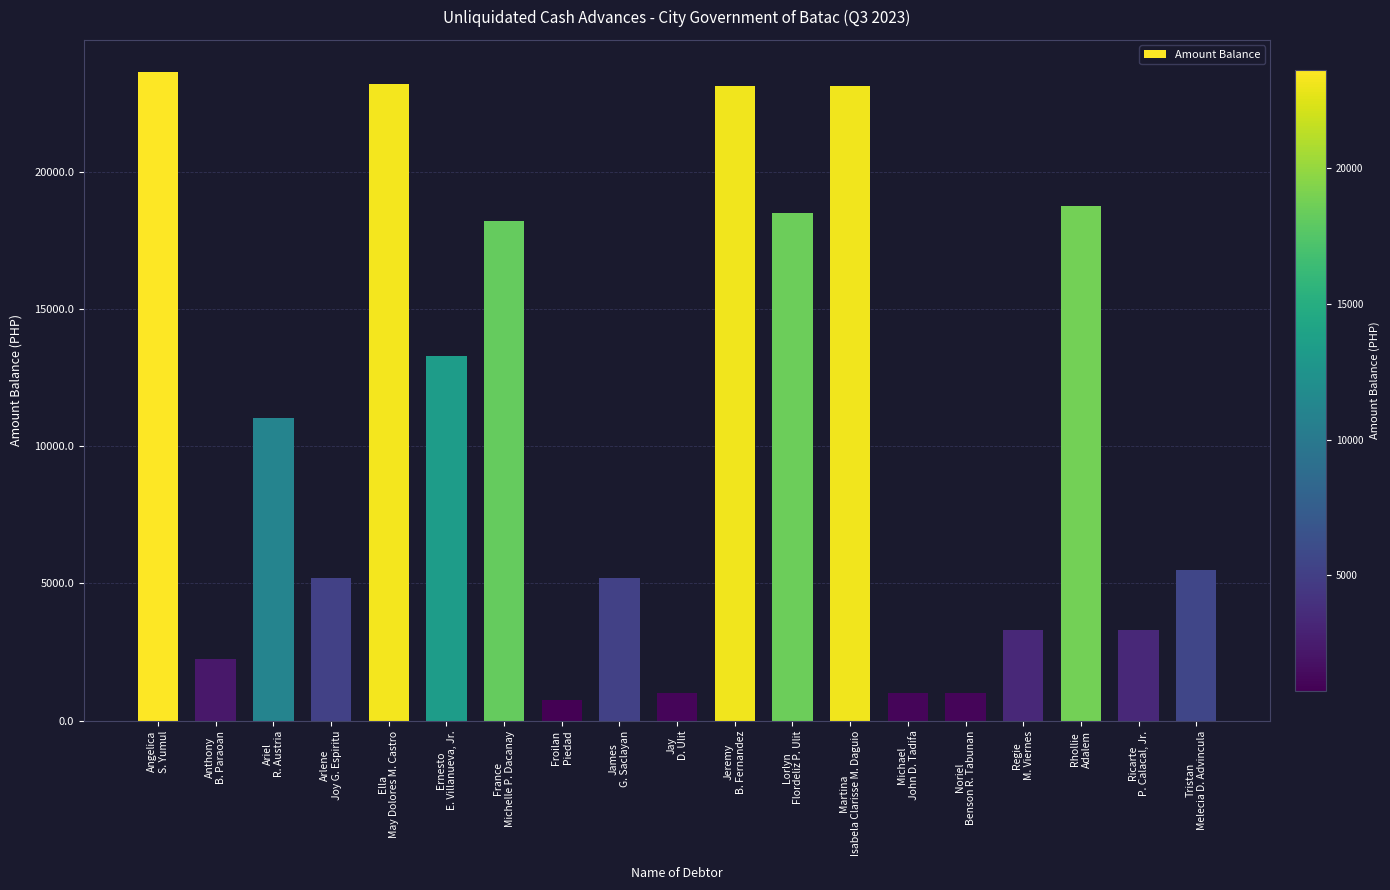

Which has a higher value, Arlene
Joy G. Espiritu or France
Michelle P. Dacanay?

France
Michelle P. Dacanay